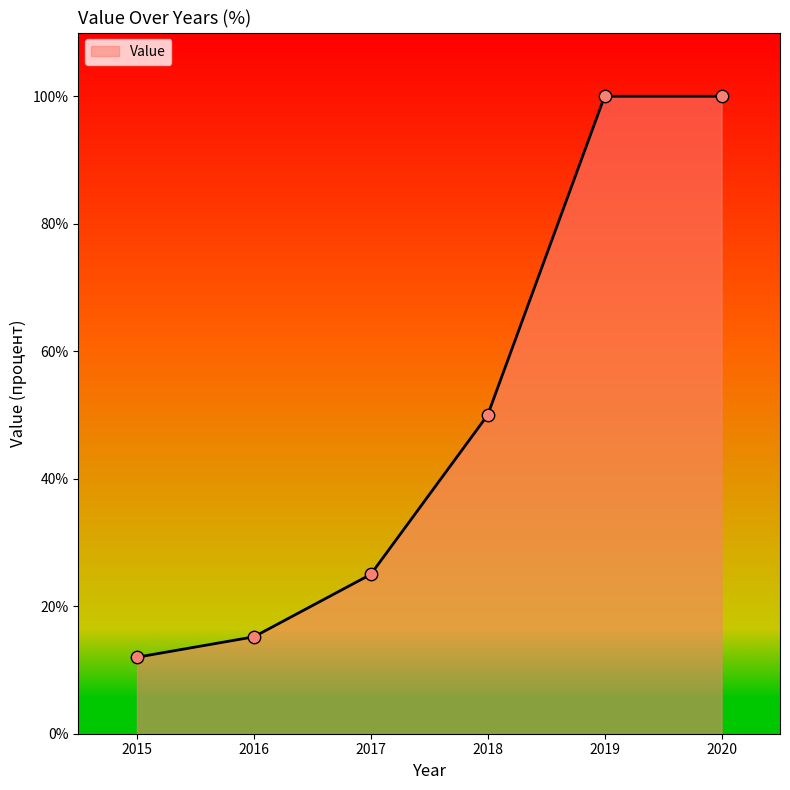

Between 2019 and 2018, which is larger?

2019